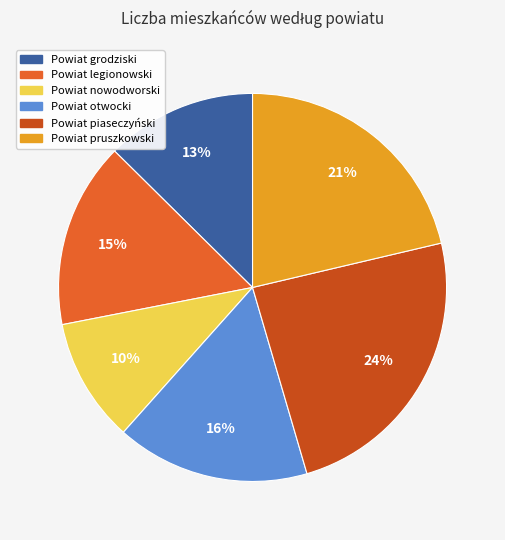

Which category has the biggest portion of the pie?

Powiat piaseczyński